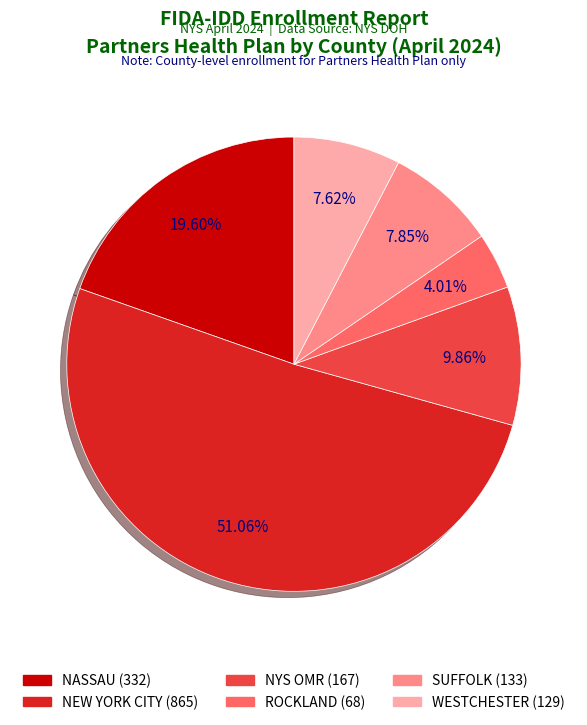

Does NEW YORK CITY account for over 50% of the chart?

Yes